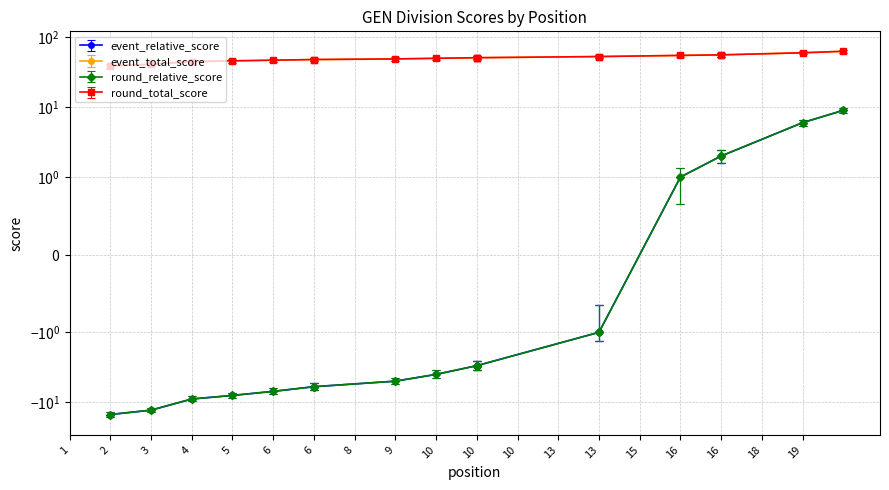

List the labels in order of event_relative_score value, largest first.

19, 18, 16, 16, 15, 13, 13, 10, 10, 10, 9, 8, 6, 6, 5, 4, 3, 2, 1